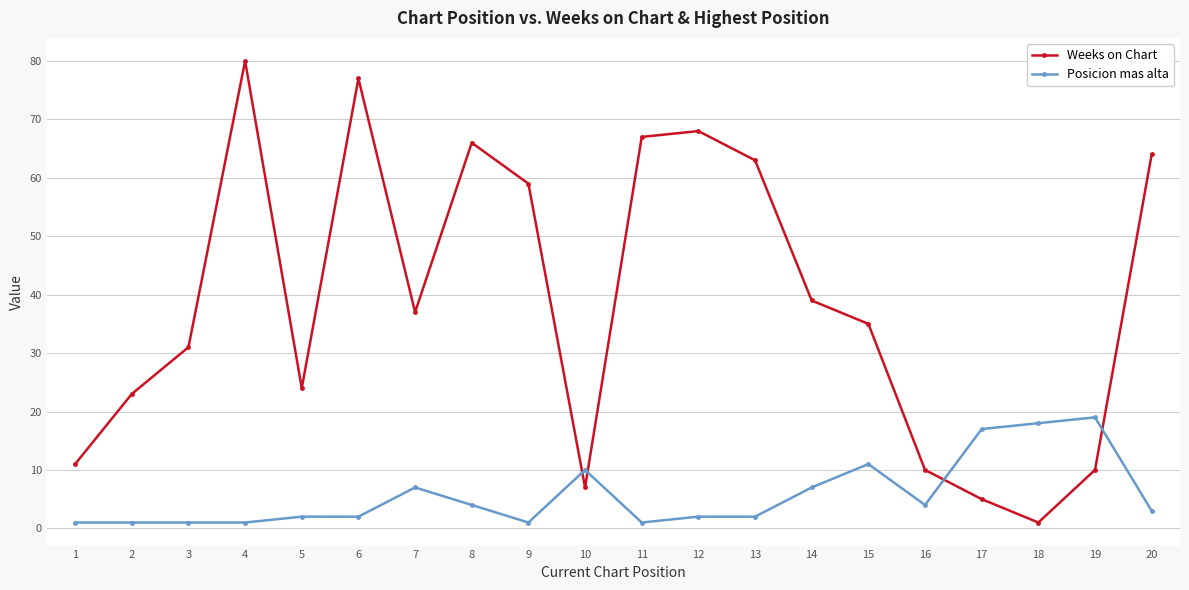

What is the minimum value shown in the chart?

1